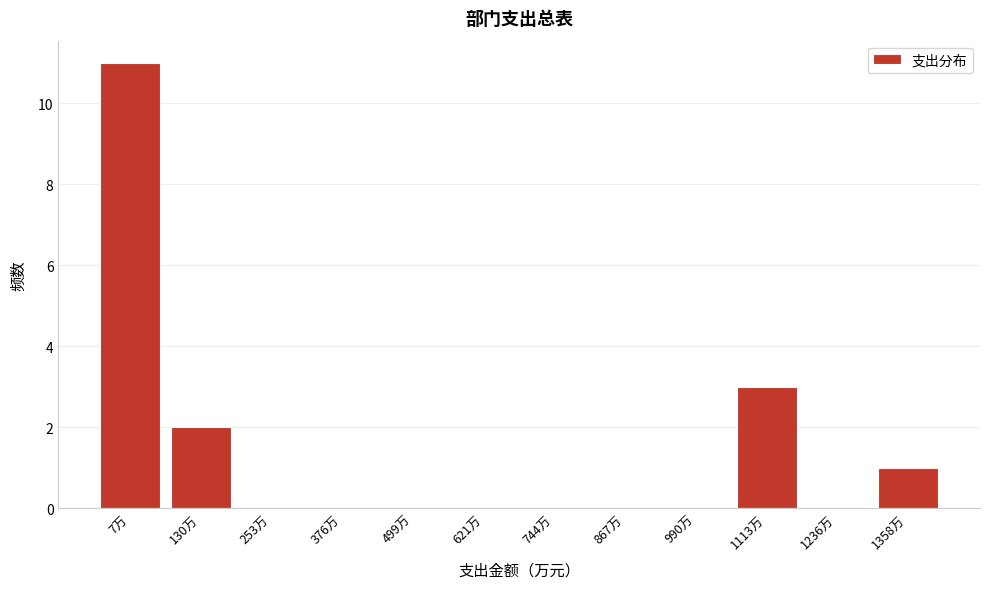

Reading left to right, what are all the values shown in this chart?

7万=11	130万=2	253万=0	376万=0	499万=0	621万=0	744万=0	867万=0	990万=0	1113万=3	1236万=0	1358万=1